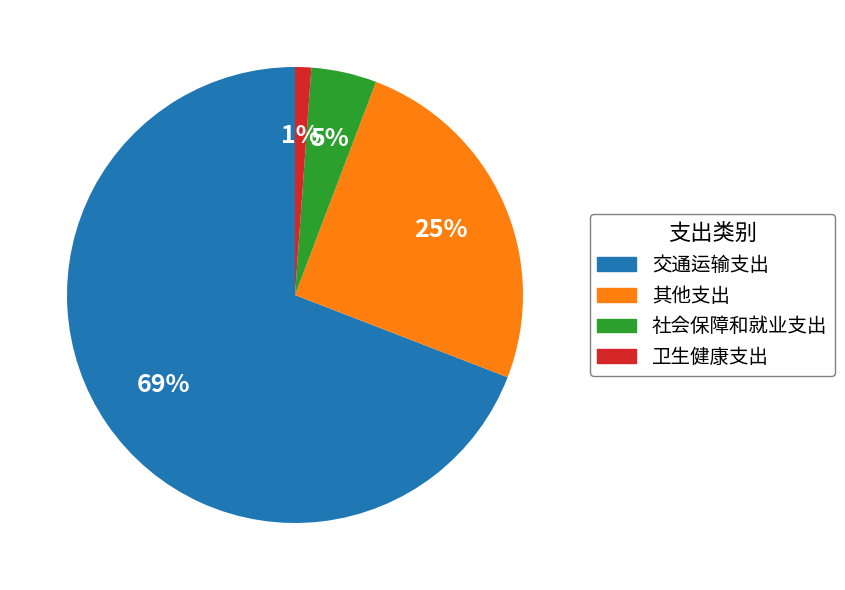

How many segments does this pie chart have?

4